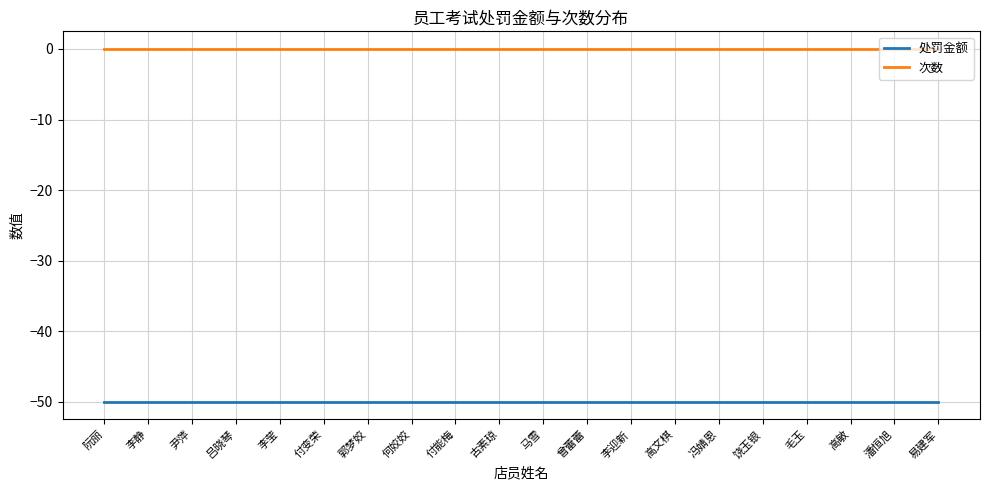

The value of 处罚金额 at 李静 is -68. True or false?

False